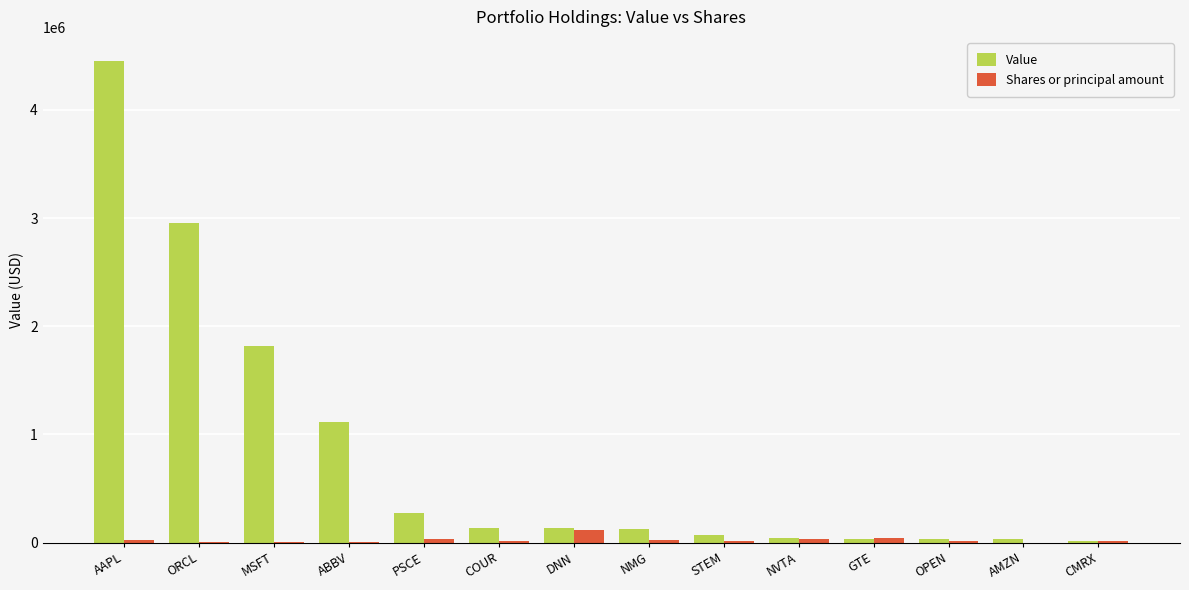

Which series changed the most between AAPL and COUR?

Value